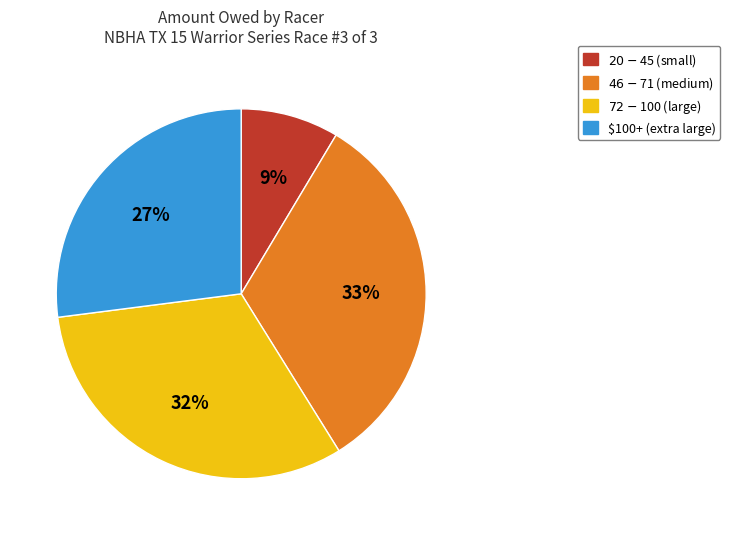

Does $100+ (extra large) account for over 50% of the chart?

No